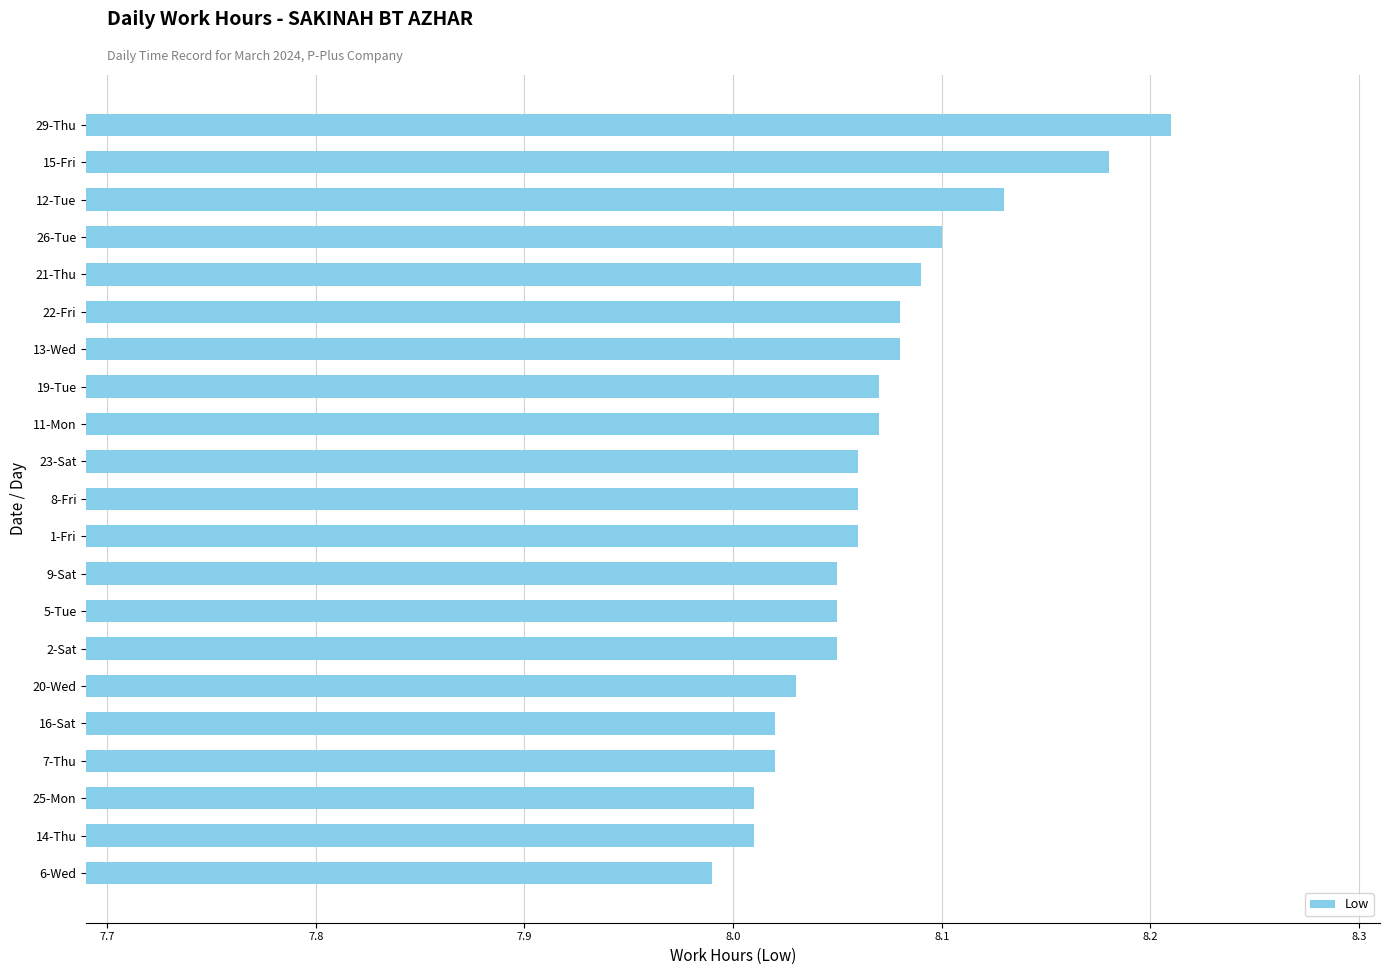

At which category does the chart reach its minimum across all series?

6-Wed